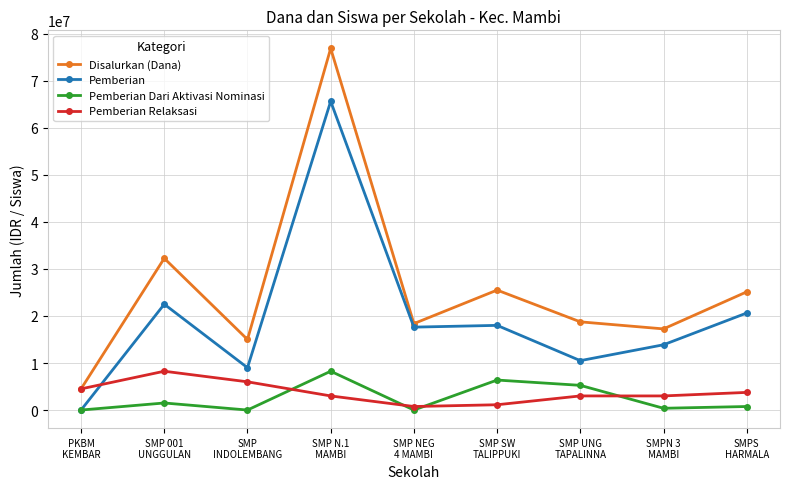

What is the minimum value for Disalurkan (Dana)?

4500000